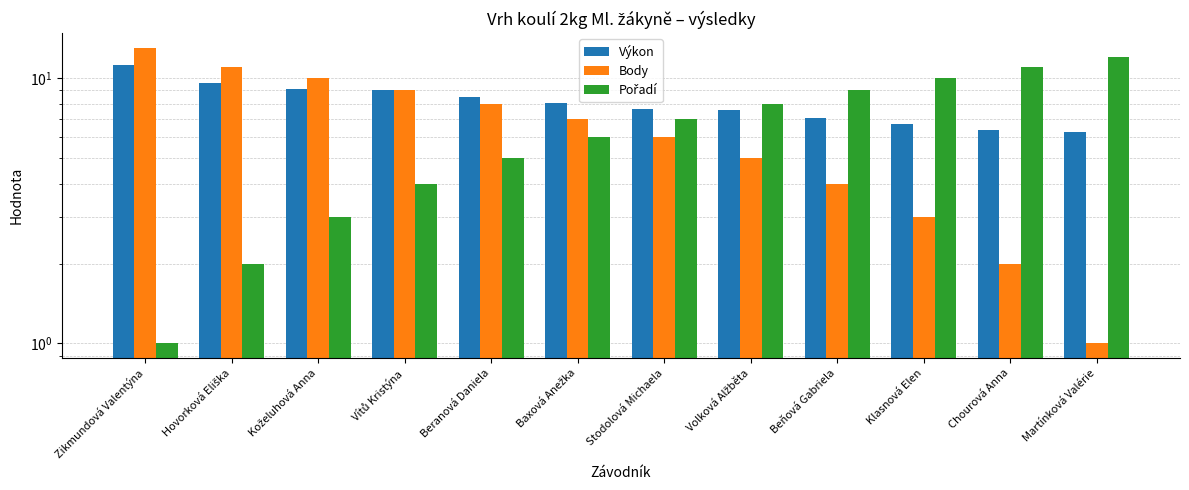

Reading left to right, list all the values displayed in this chart.

Výkon: Zikmundová Valentýna=11.2	Hovorková Eliška=9.6	Koželuhová Anna=9.1	Vítů Kristýna=9.0	Beranová Daniela=8.5	Baxová Anežka=8.1	Stodolová Michaela=7.6	Volková Alžběta=7.6	Beňová Gabriela=7.1	Klasnová Elen=6.7	Chourová Anna=6.4	Martínková Valérie=6.3
Body: Zikmundová Valentýna=13.0	Hovorková Eliška=11.0	Koželuhová Anna=10.0	Vítů Kristýna=9.0	Beranová Daniela=8.0	Baxová Anežka=7.0	Stodolová Michaela=6.0	Volková Alžběta=5.0	Beňová Gabriela=4.0	Klasnová Elen=3.0	Chourová Anna=2.0	Martínková Valérie=1.0
Pořadí: Zikmundová Valentýna=1.0	Hovorková Eliška=2.0	Koželuhová Anna=3.0	Vítů Kristýna=4.0	Beranová Daniela=5.0	Baxová Anežka=6.0	Stodolová Michaela=7.0	Volková Alžběta=8.0	Beňová Gabriela=9.0	Klasnová Elen=10.0	Chourová Anna=11.0	Martínková Valérie=12.0